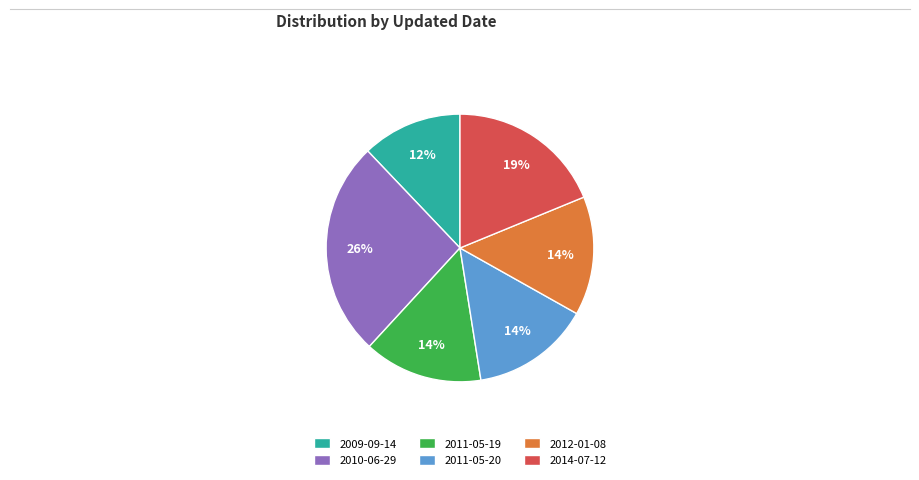

Is the sum of 2012-01-08 and 2010-06-29 greater than half?

No